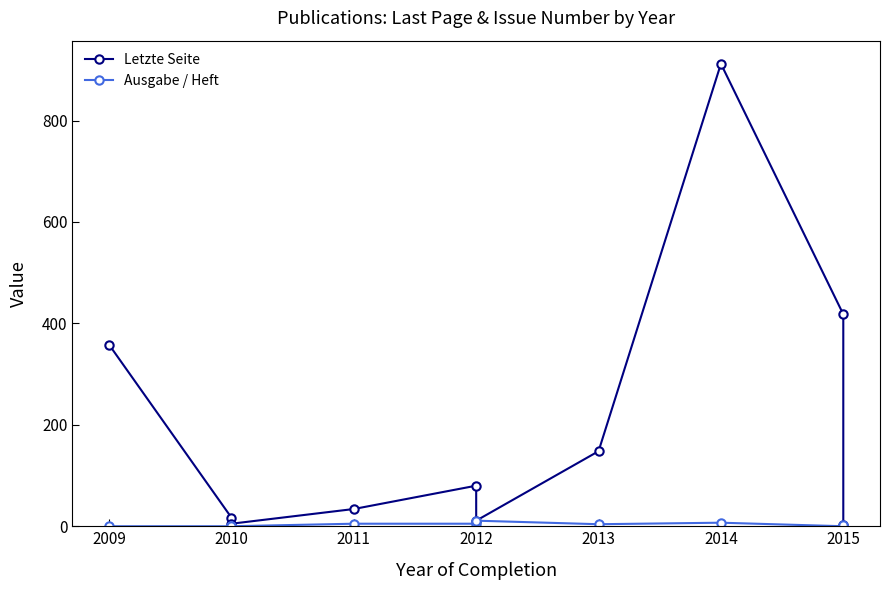

Which series changed the most between 2009 and 2014?

Letzte Seite